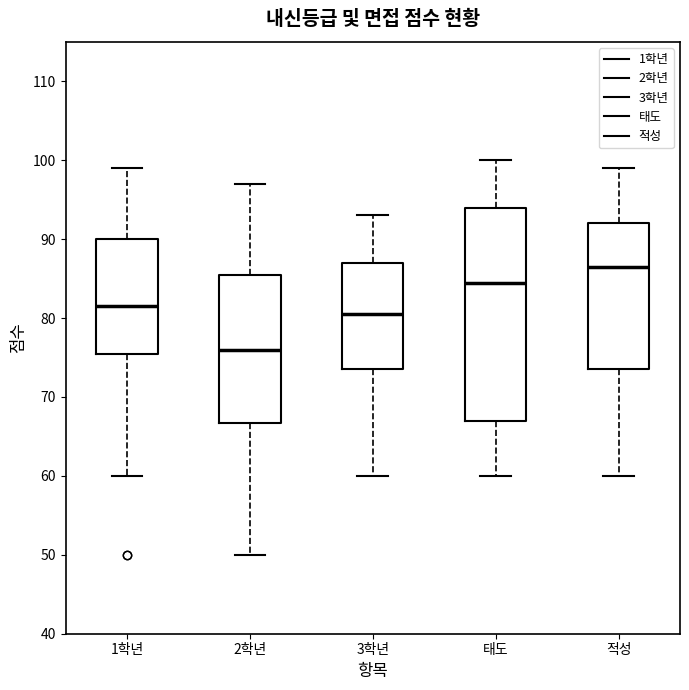

Where is the upper edge of the box for 적성 on the y-axis? The values are not printed on the chart, so give them approximately, as read against the axis.

92